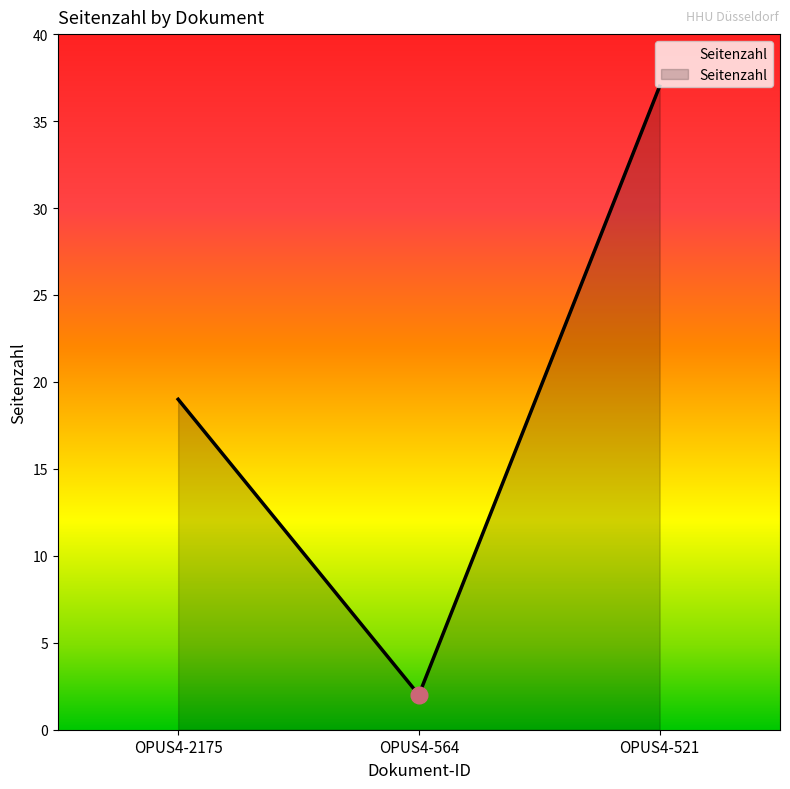

Approximately how many times larger is the value at OPUS4-564 compared to OPUS4-521?

0.1